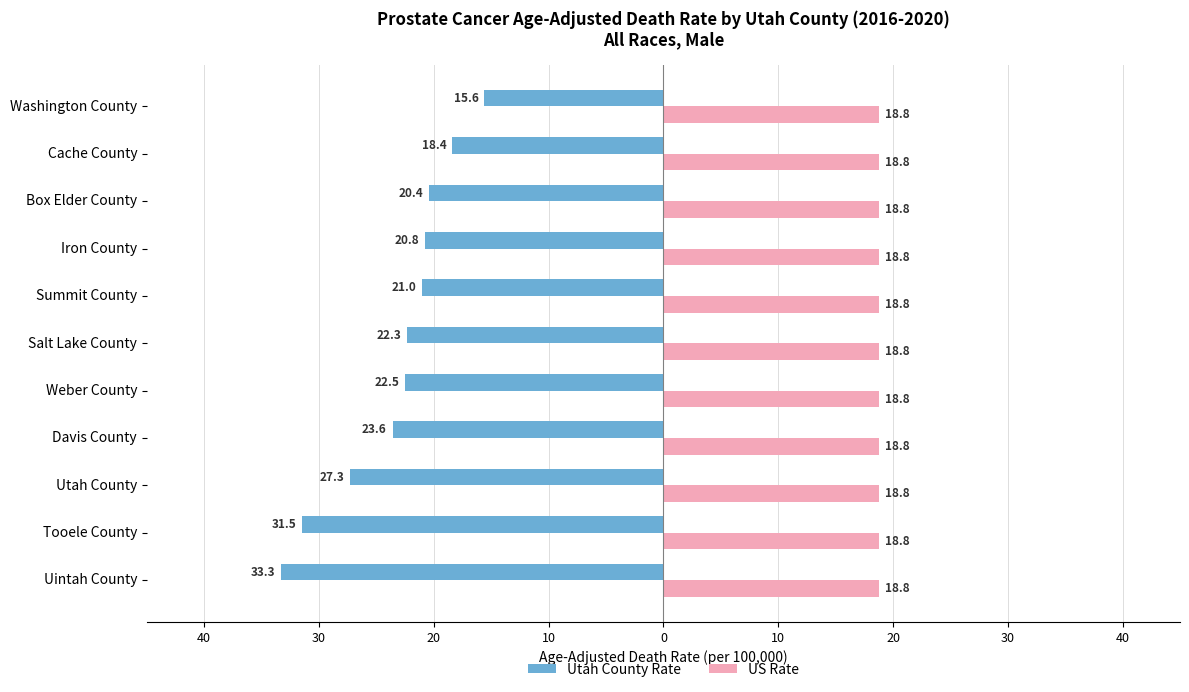

What are all the series names shown in the legend?

Utah County Rate, US Rate